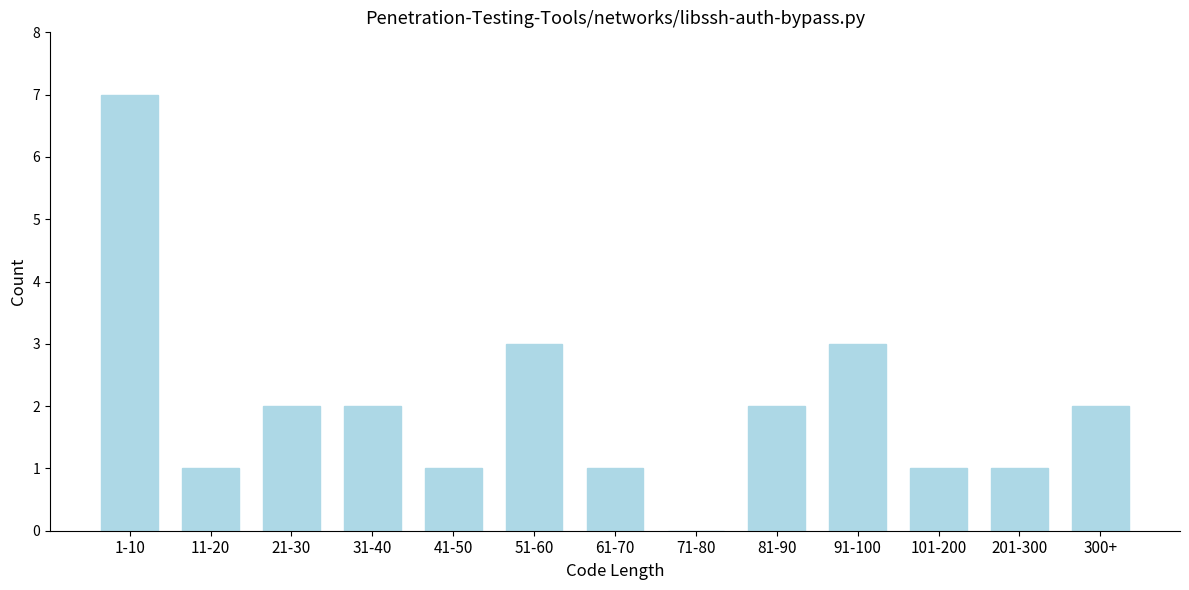

Reading left to right, what are all the values shown in this chart?

1-10=7	11-20=1	21-30=2	31-40=2	41-50=1	51-60=3	61-70=1	71-80=0	81-90=2	91-100=3	101-200=1	201-300=1	300+=2